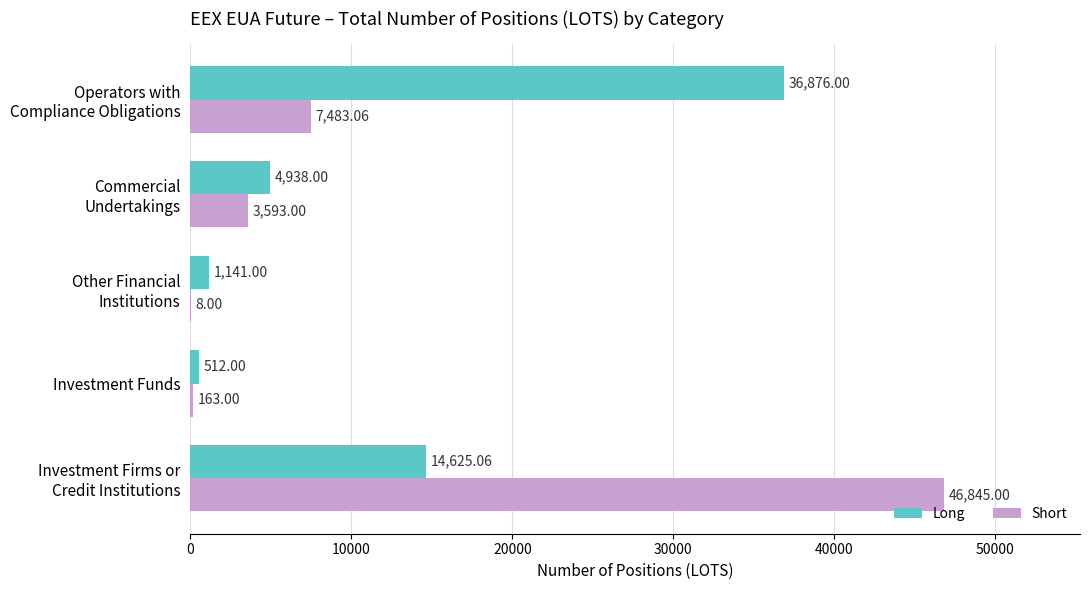

What is the total value across all series at Investment Funds?

675.0